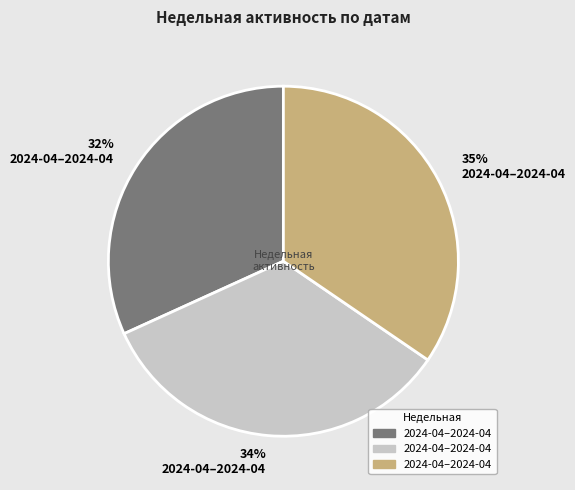

What percentage is the 32% 2024-04–2024-04 slice, to the nearest percent?

32%